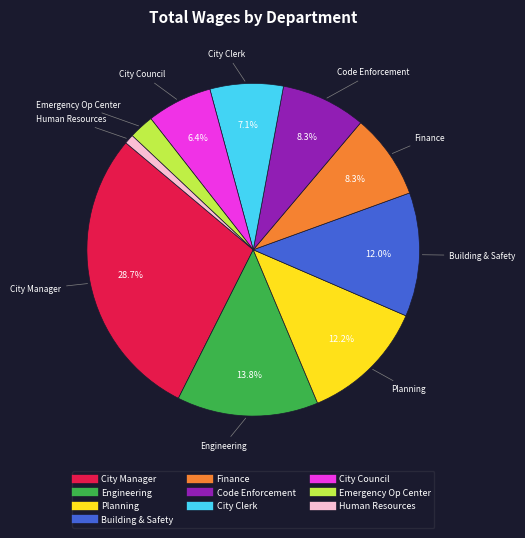

Is the sum of Emergency Op Center and Human Resources greater than half?

No